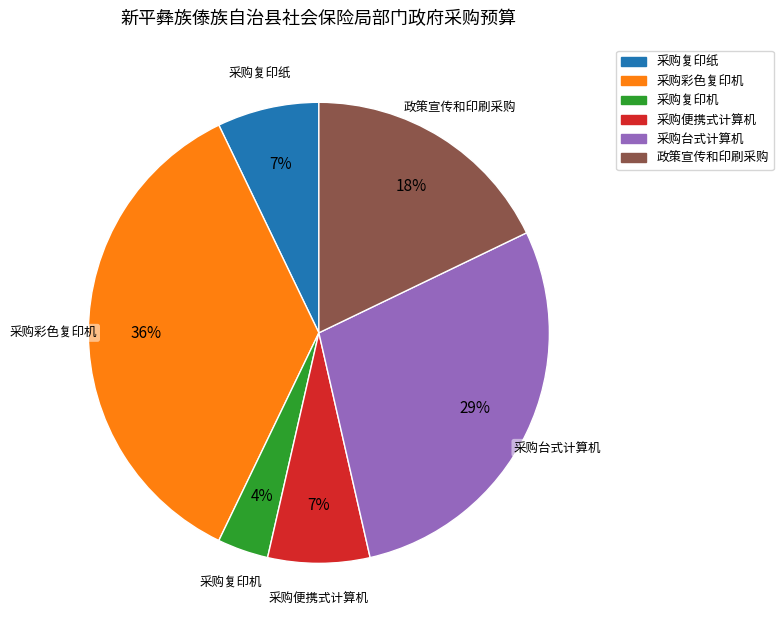

Does 采购彩色复印机 represent more than half of the total?

No